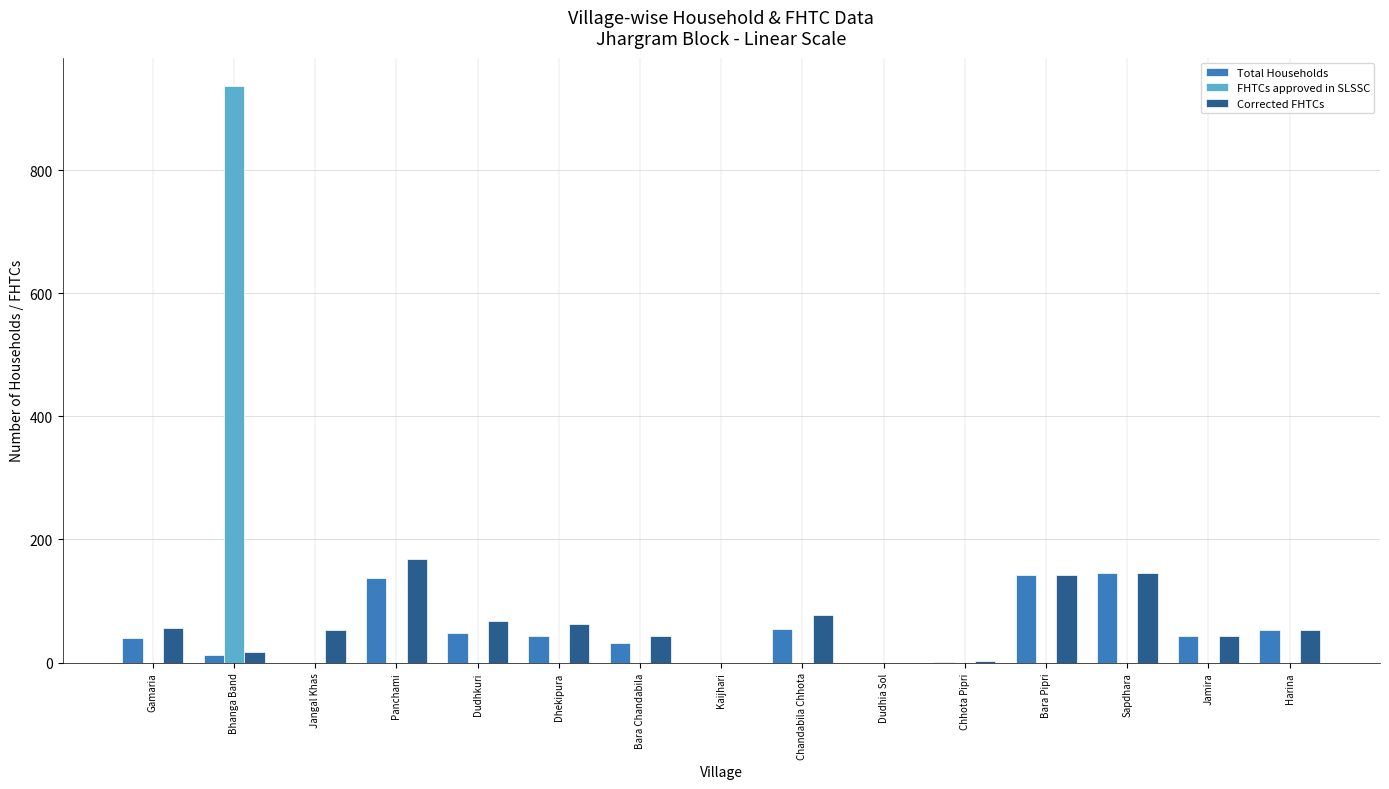

What is the highest value of the Total Households series?

146